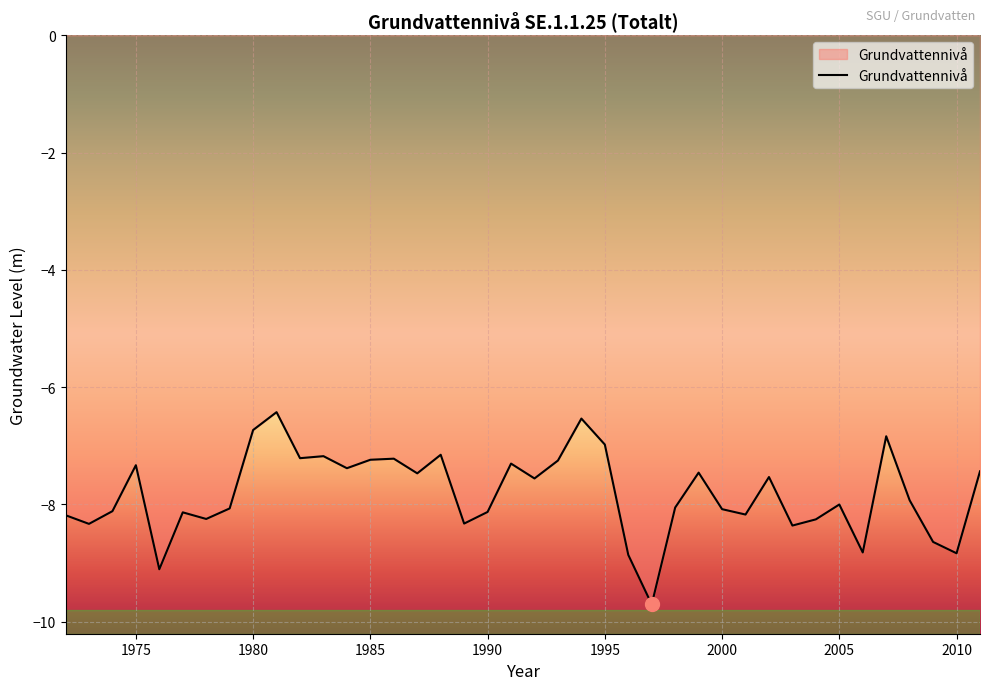

What is the maximum value shown in the chart?

-6.4